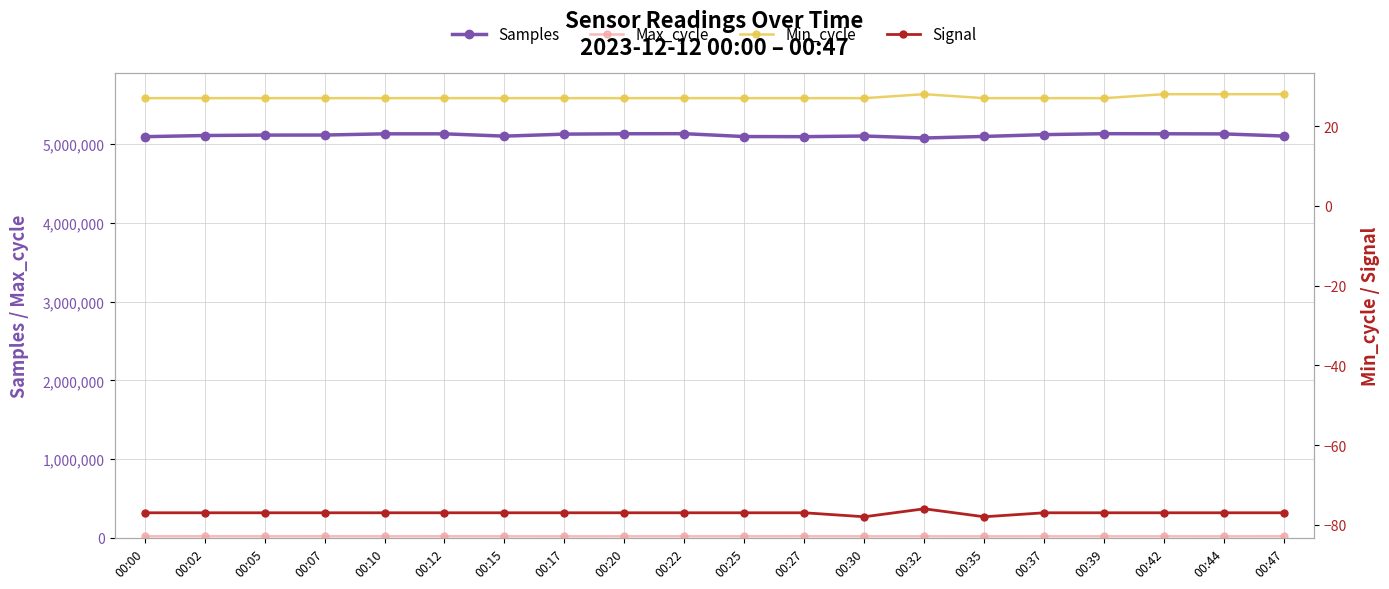

Where is Samples nearest to the value 5104886?

00:30